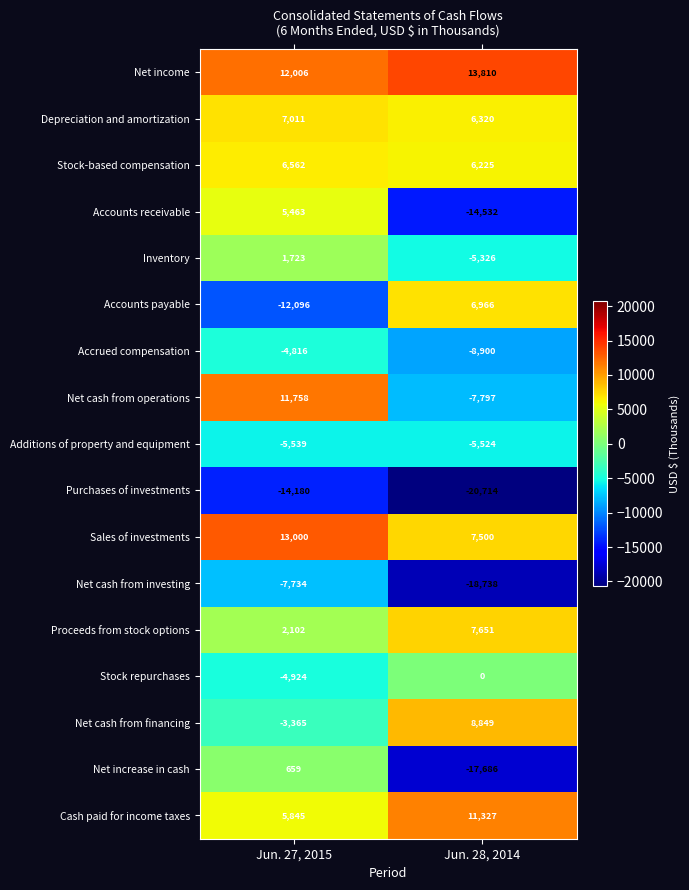

True or false: Purchases of investments has a value of -20714 at Jun. 28, 2014.

True